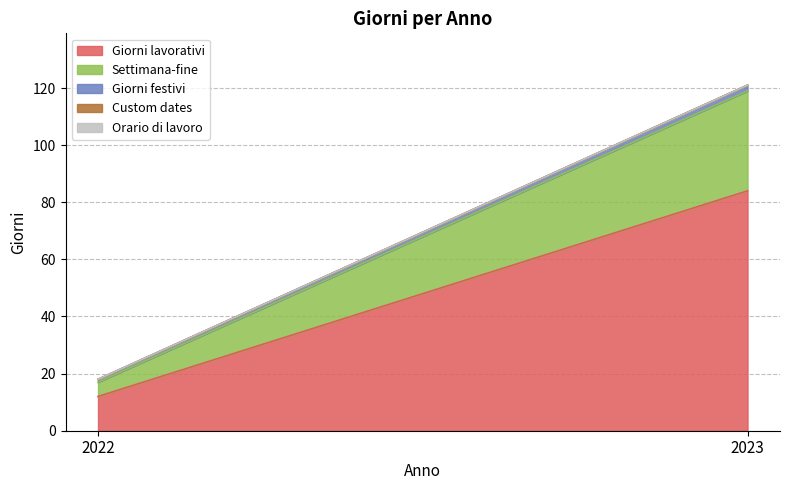

What is the value of the Settimana-fine point at the 1st from the left?

5